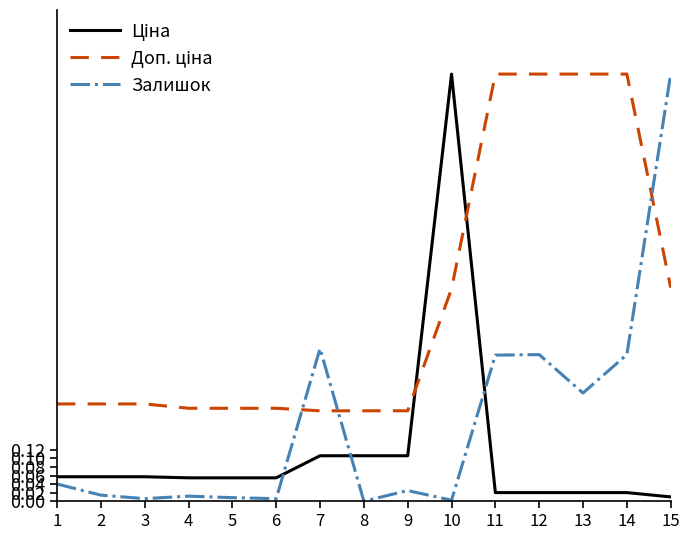

True or false: Залишок has a value of 1.0 at 15.

True